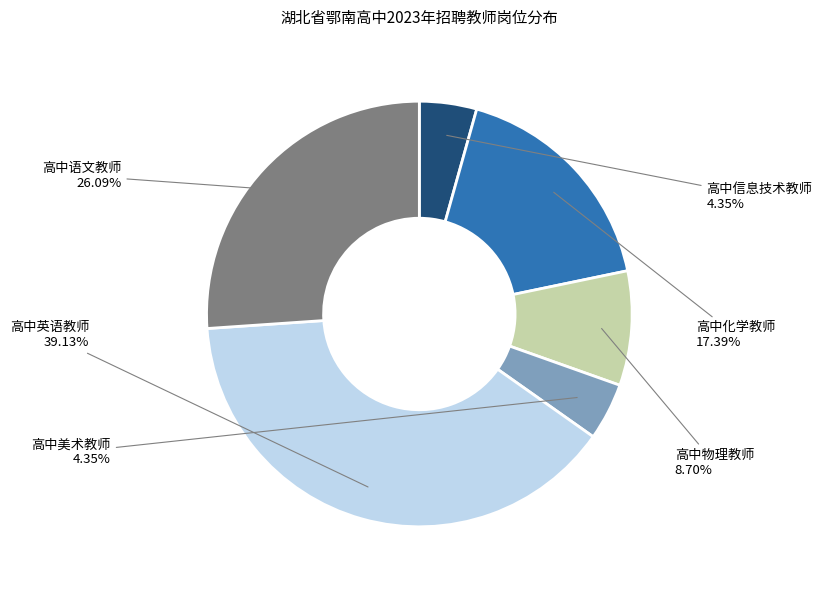

Which has a higher value, 高中物理教师 or 高中信息技术教师?

高中物理教师